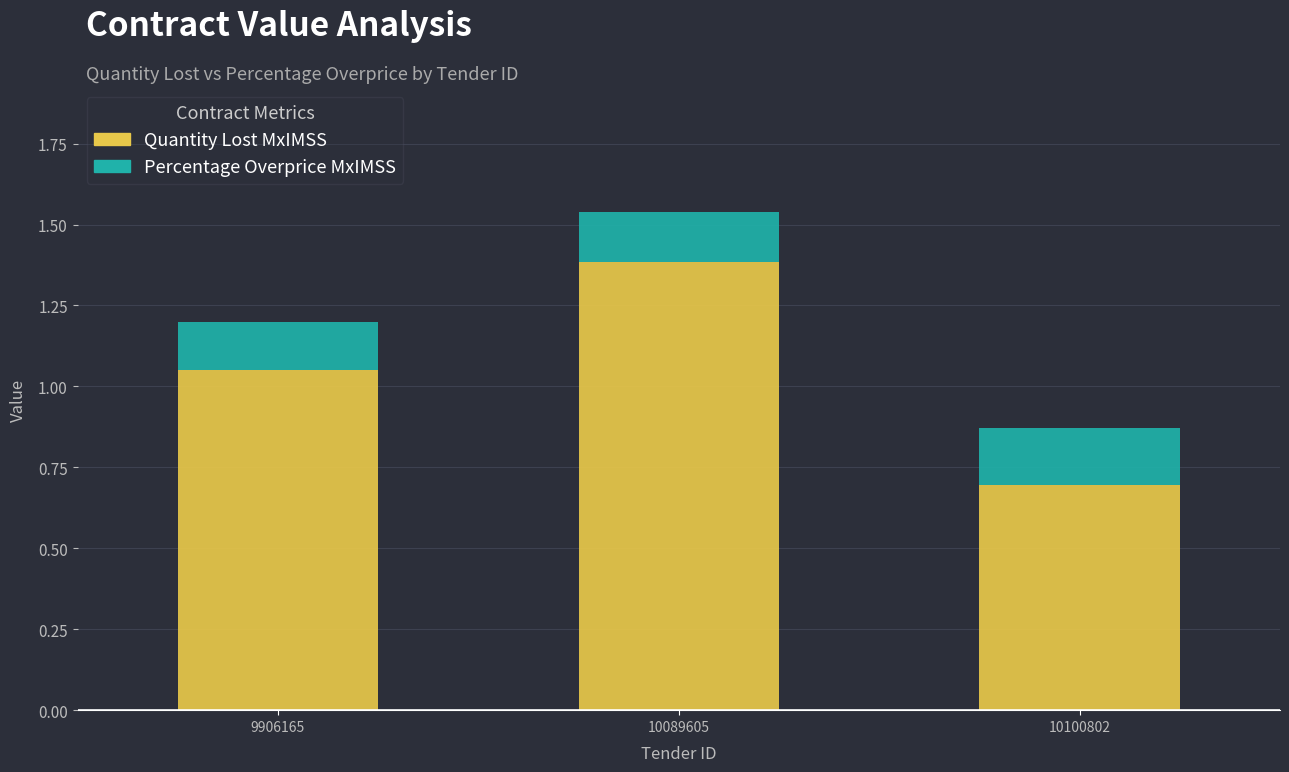

Is it true that Quantity Lost MxIMSS equals 0.2 at 9906165?

False